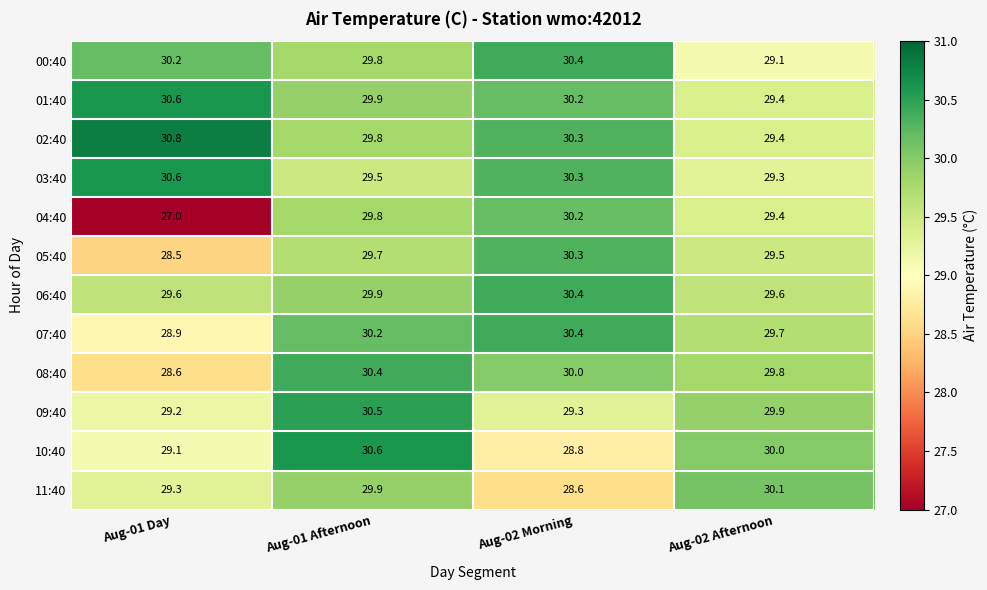

What is the approximate value of 04:40 at Aug-02 Afternoon?

29.4